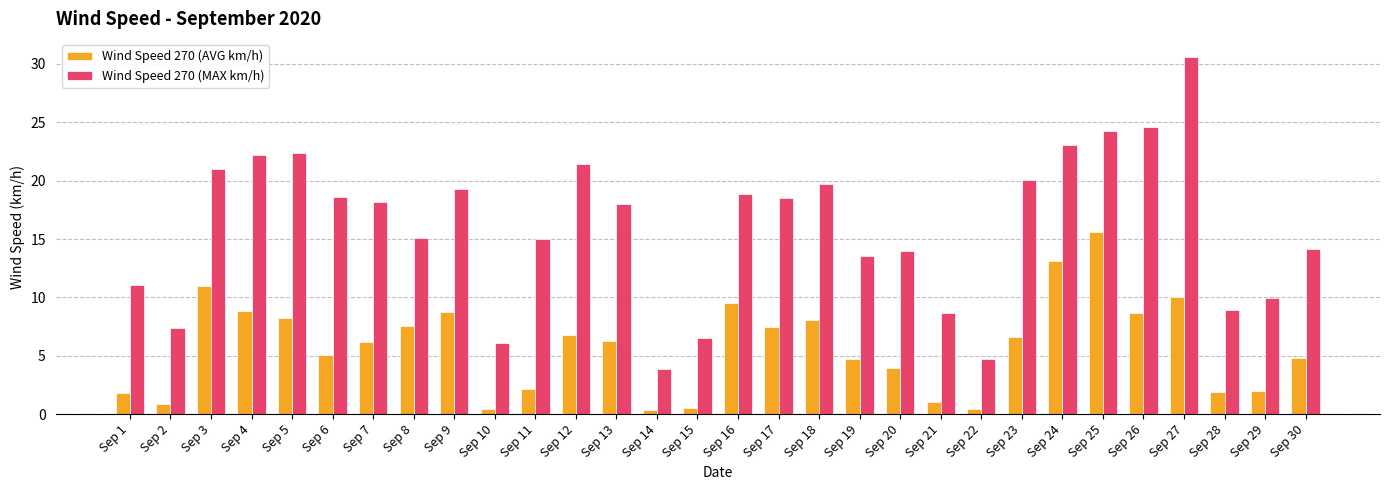

At which category does the chart reach its peak across all series?

Sep 27